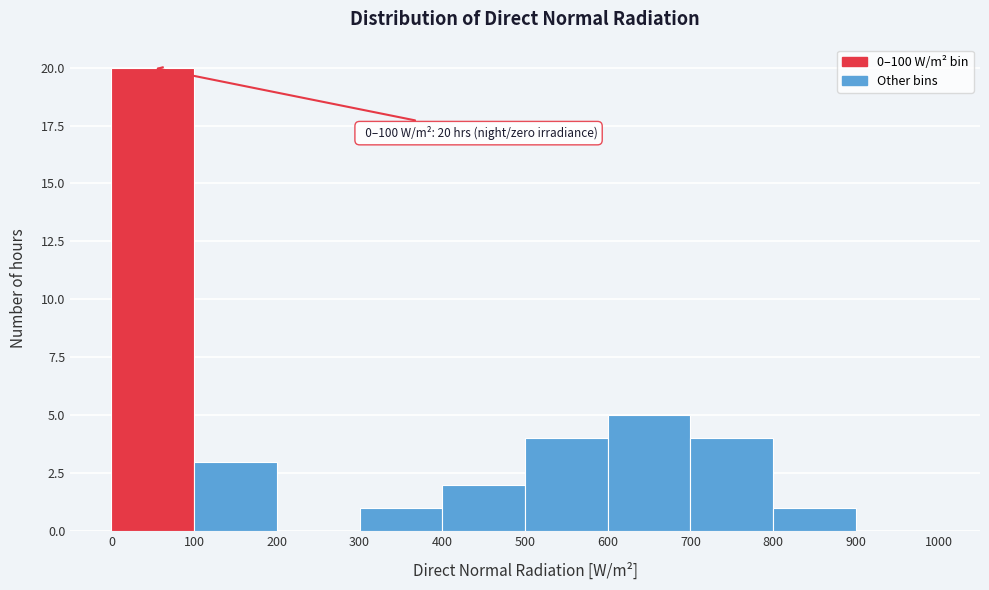

Which range on the x-axis has the tallest bar?

0 to 100